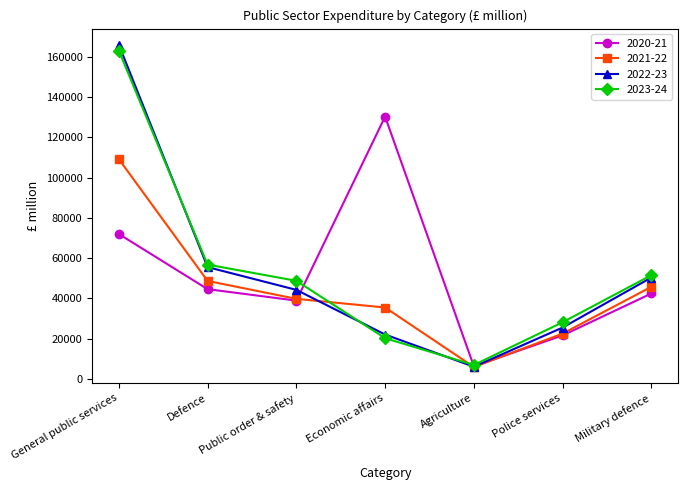

True or false: 2021-22 has a value of 60075 at General public services.

False